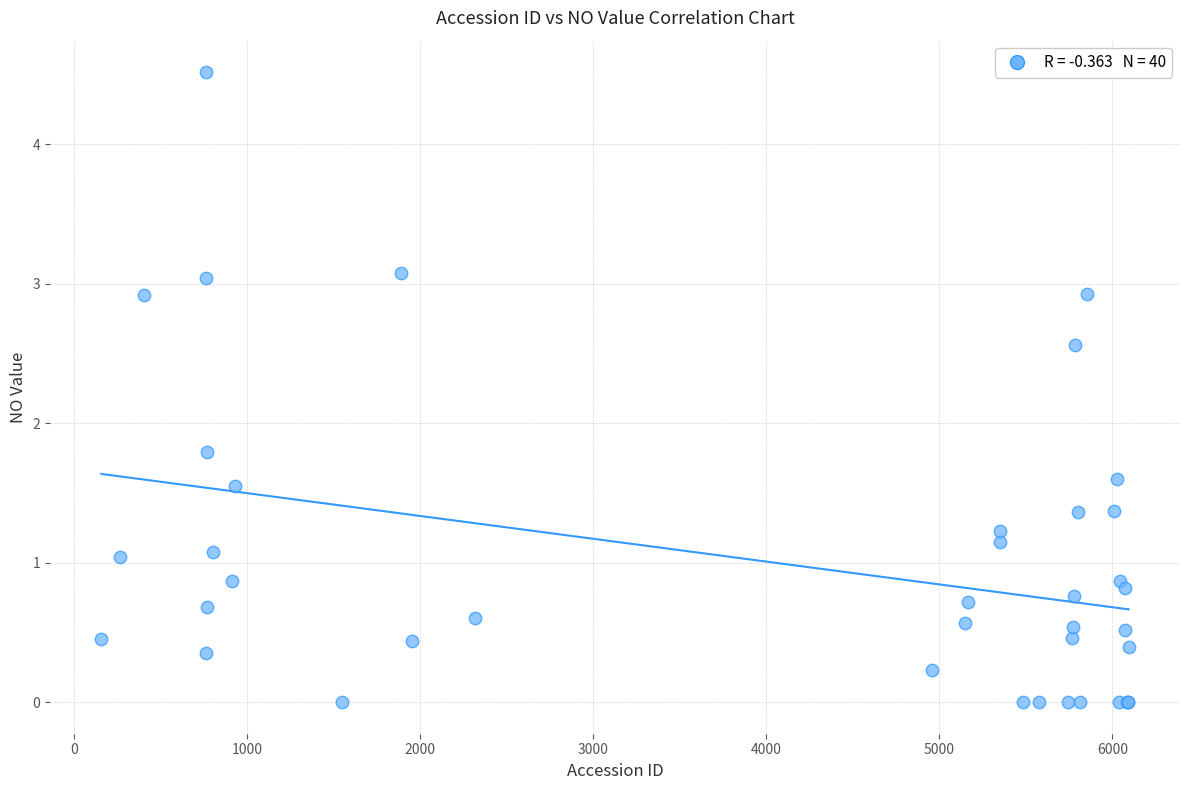

What Y value in the scatter plot is closest to 2?

1.8